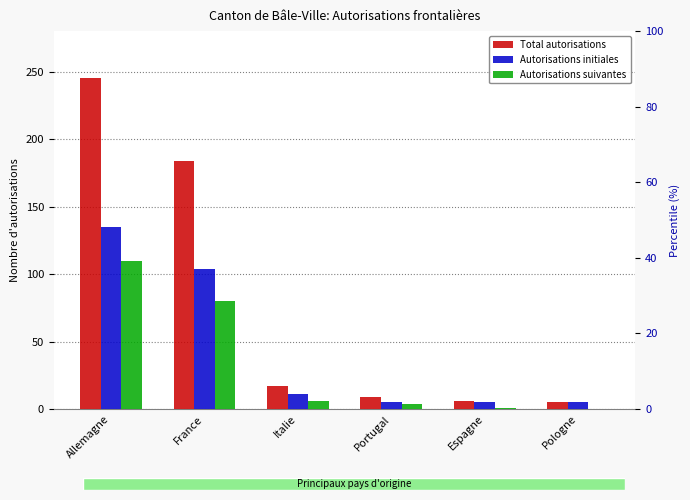

Reading right to left, what are all the values shown in this chart?

Total autorisations: Pologne=5	Espagne=6	Portugal=9	Italie=17	France=184	Allemagne=245
Autorisations initiales: Pologne=5	Espagne=5	Portugal=5	Italie=11	France=104	Allemagne=135
Autorisations suivantes: Pologne=0	Espagne=1	Portugal=4	Italie=6	France=80	Allemagne=110